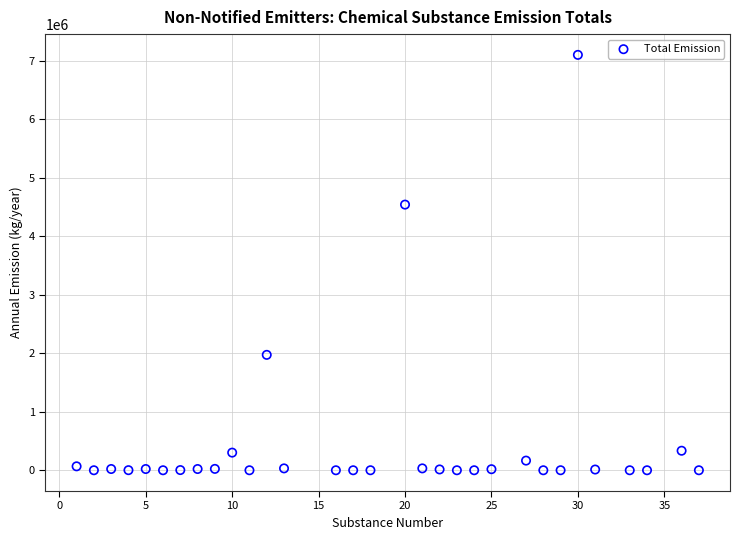

What Y value in the scatter plot is closest to 3552307?

4543755.4